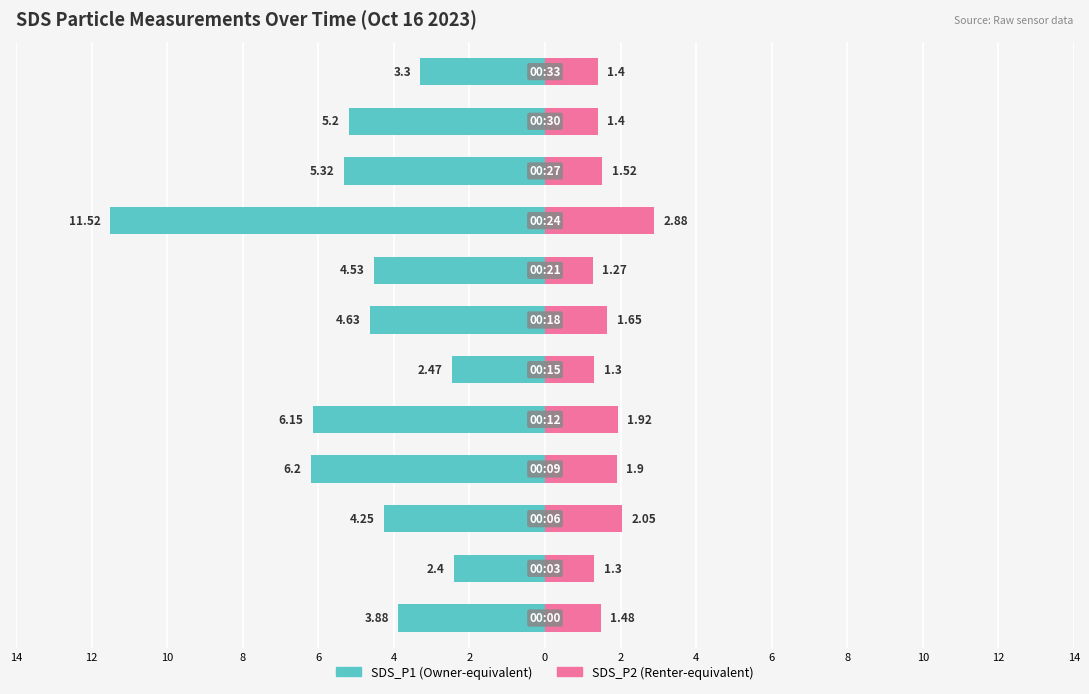

Reading left to right, extract all data points from this chart.

SDS_P1: -3.9	-2.4	-4.2	-6.2	-6.2	-2.5	-4.6	-4.5	-11.5	-5.3	-5.2	-3.3
SDS_P2: 1.5	1.3	2.0	1.9	1.9	1.3	1.6	1.3	2.9	1.5	1.4	1.4